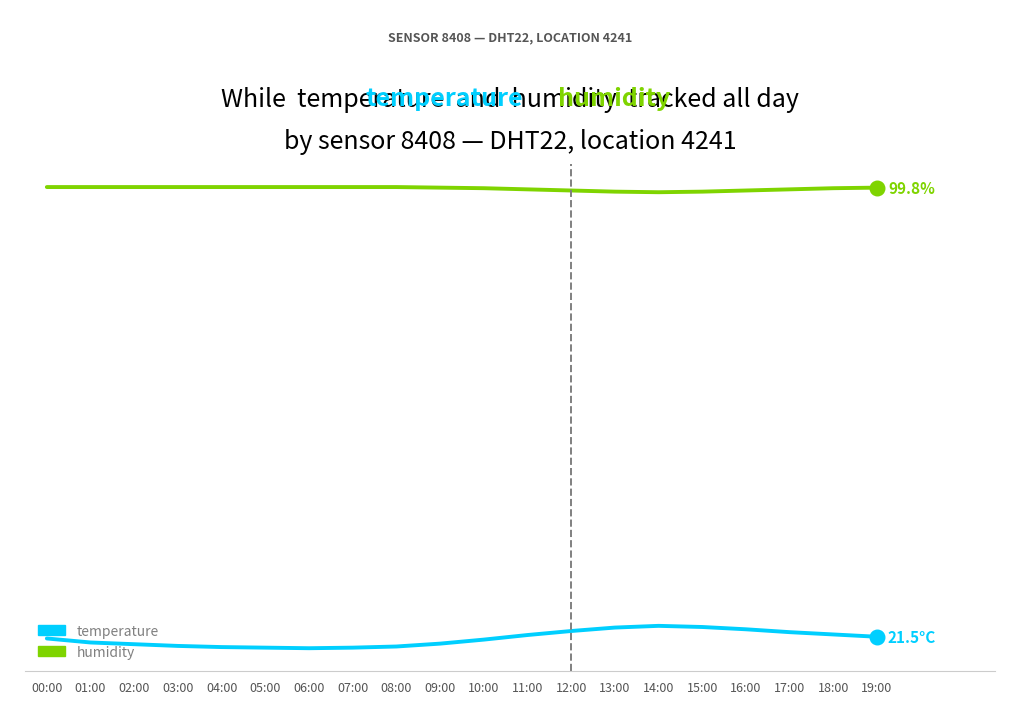

What are all the series names shown in the legend?

temperature, humidity